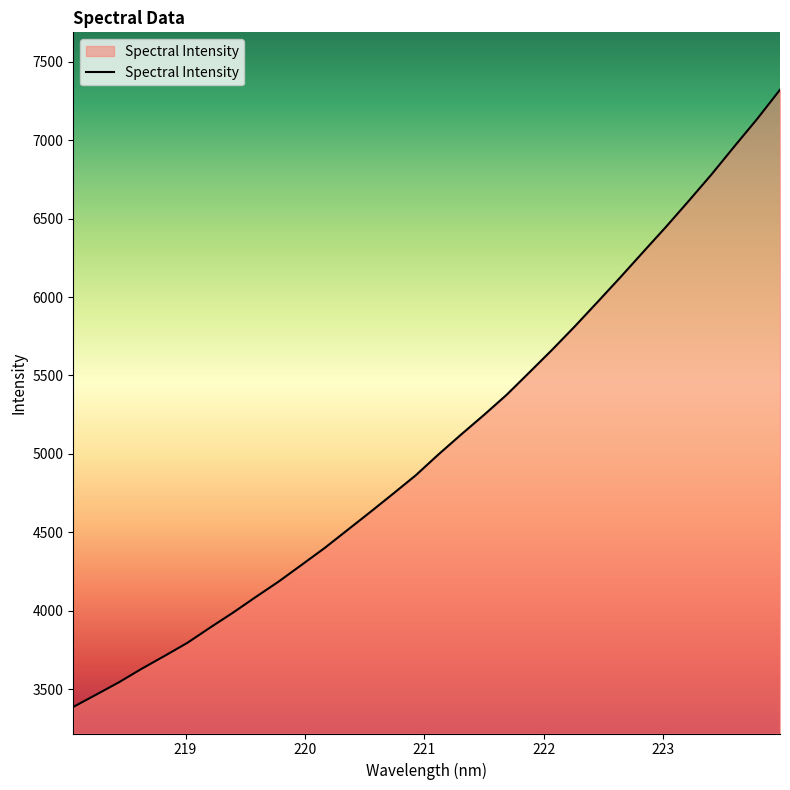

True or false: the data has more than 2 interior local peaks.

False